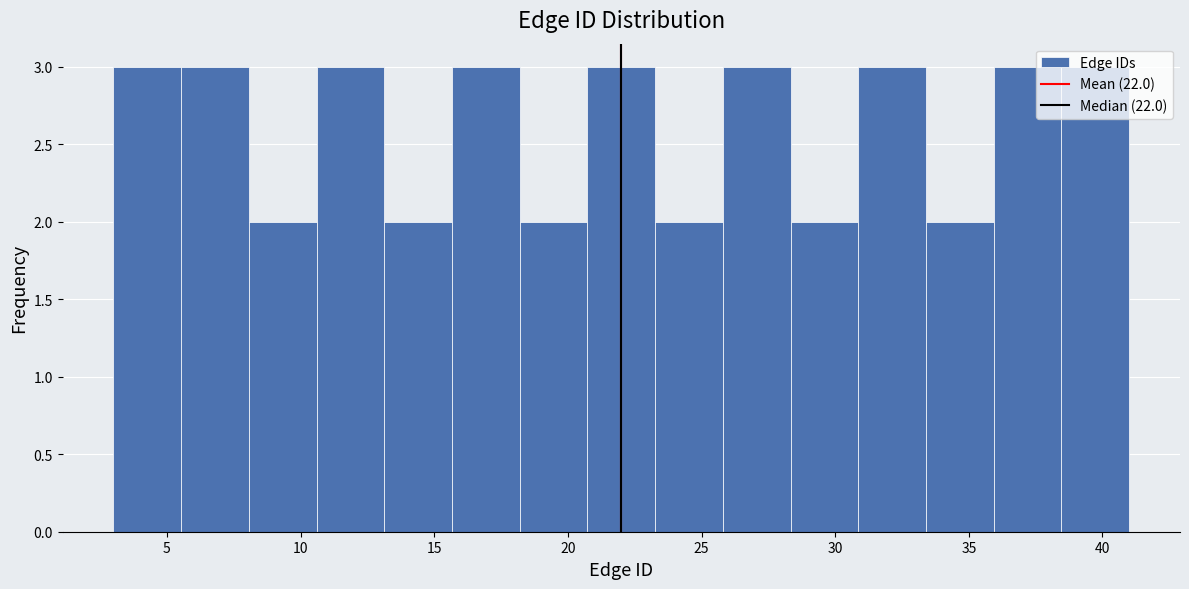

Reading left to right, list every bar in this chart as the range it spans on the x-axis followed by its height. Neither the bar edges nor the heights are printed on the chart, so give them approximately, as read against the axes.

3.0 to 5.5: 3
5.5 to 8.0: 3
8.0 to 10.5: 2
10.5 to 13.0: 3
13.0 to 15.5: 2
15.5 to 18.0: 3
18.0 to 20.5: 2
20.5 to 23.5: 3
23.5 to 26.0: 2
26.0 to 28.5: 3
28.5 to 31.0: 2
31.0 to 33.5: 3
33.5 to 36.0: 2
36.0 to 38.5: 3
38.5 to 41.0: 3